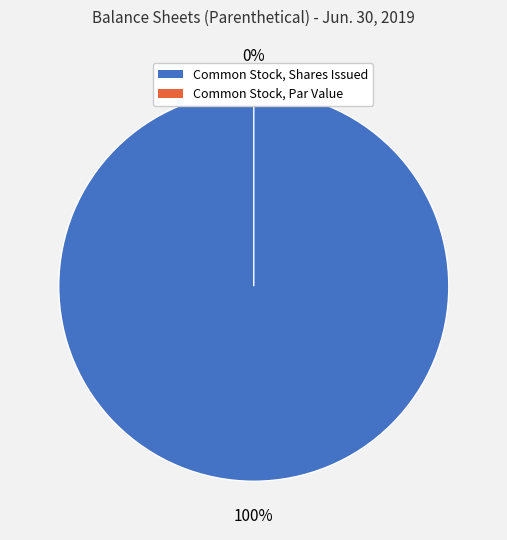

To the nearest percent, what is the combined percentage of Common Stock, Par Value and Common Stock, Shares Issued?

100%